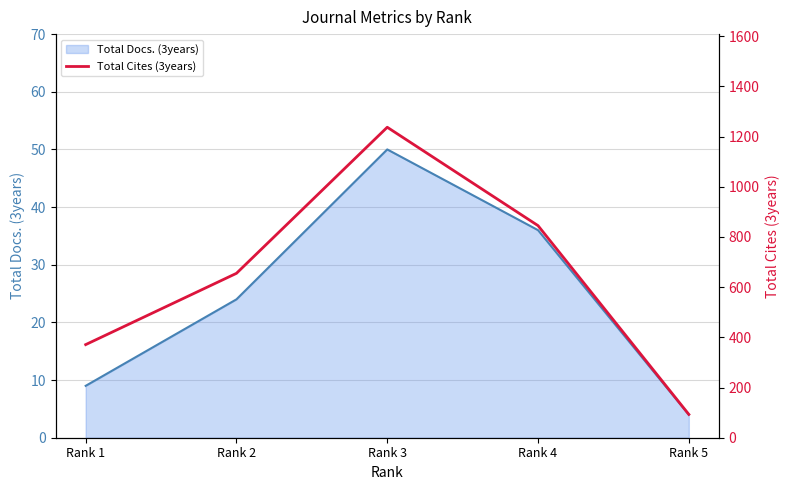

Which has a higher value, Rank 3 or Rank 5?

Rank 3